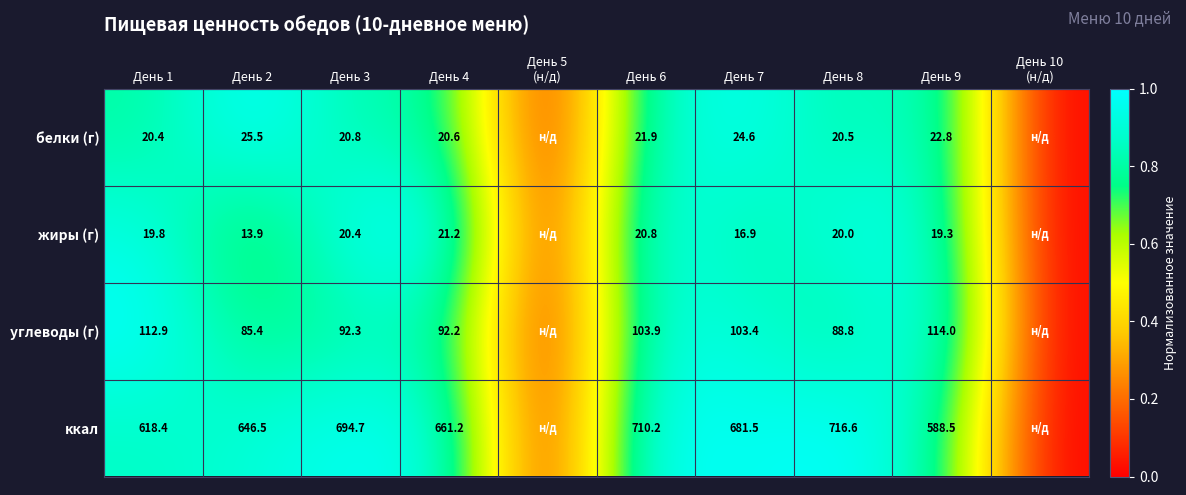

The белки (г) series shows 0.3 at День 2. True or false?

False